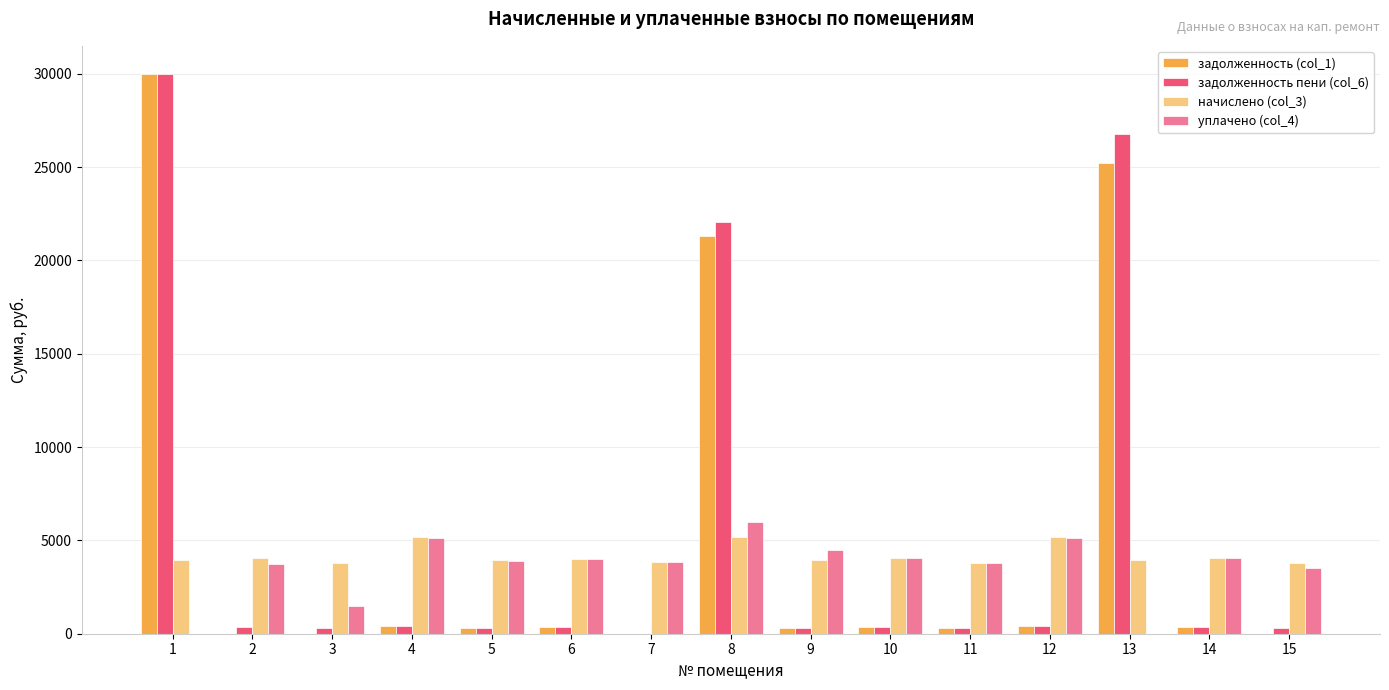

What is the greatest value displayed?

30000.0